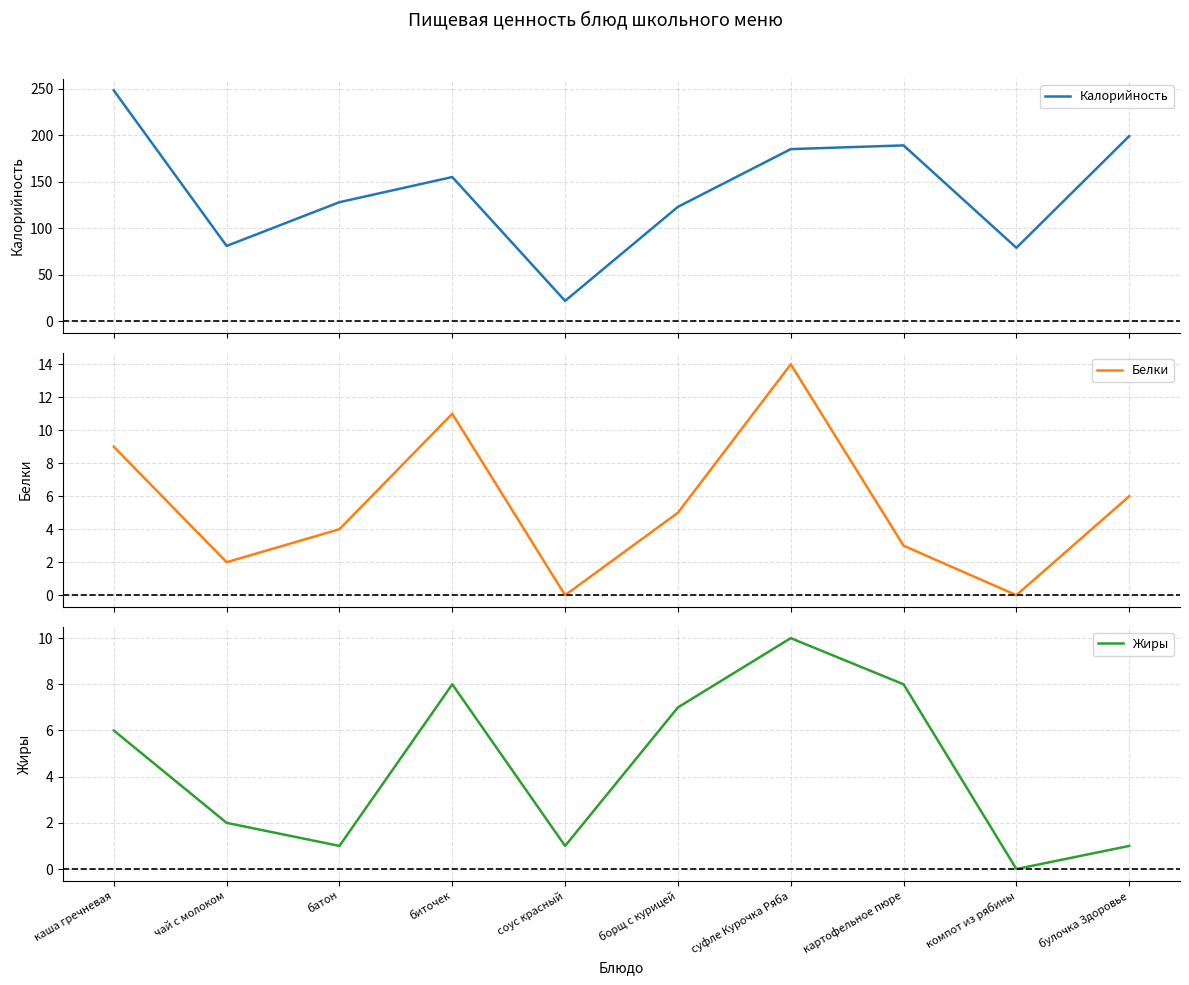

Is the value of Калорийность at батон greater than the value of Белки at батон?

Yes